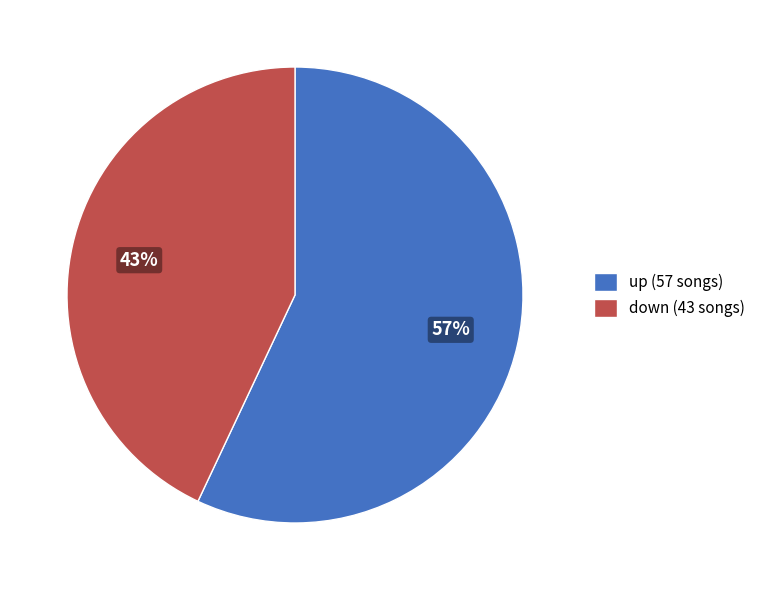

True or false: up accounts for 69% of the total.

False